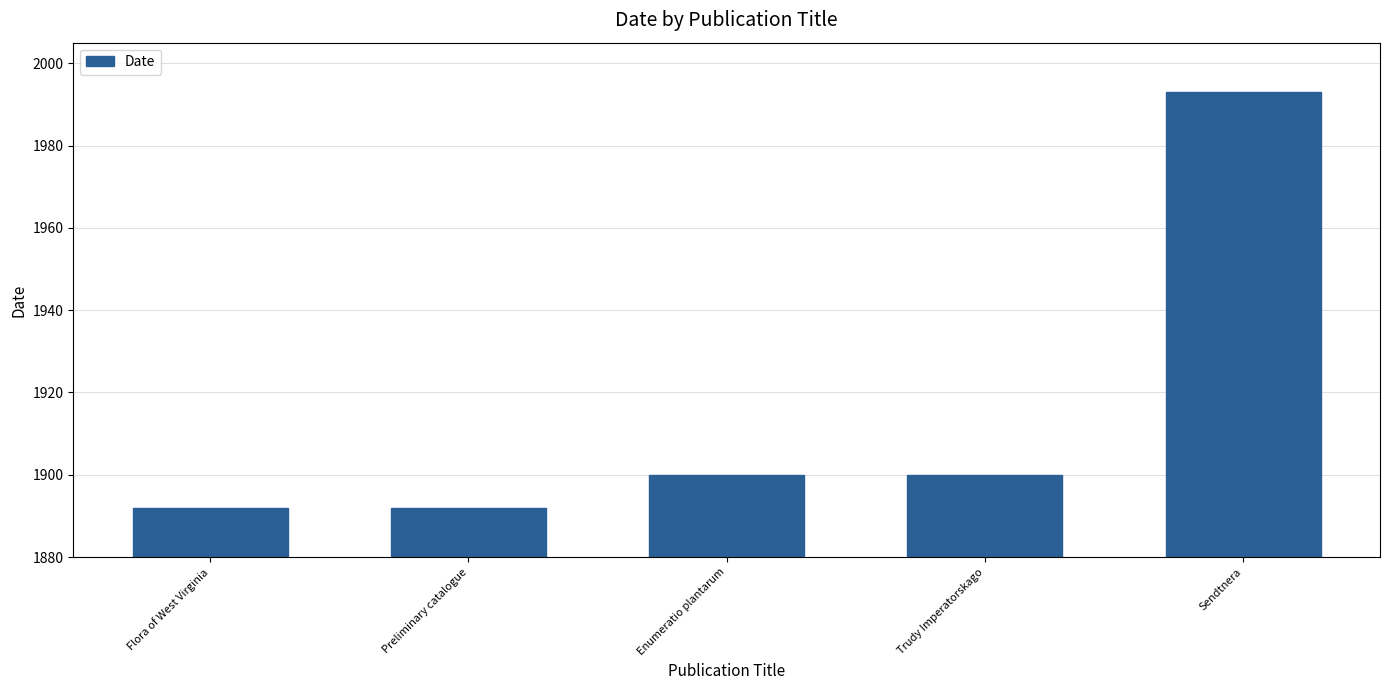

At which category does the chart reach its peak across all series?

Sendtnera